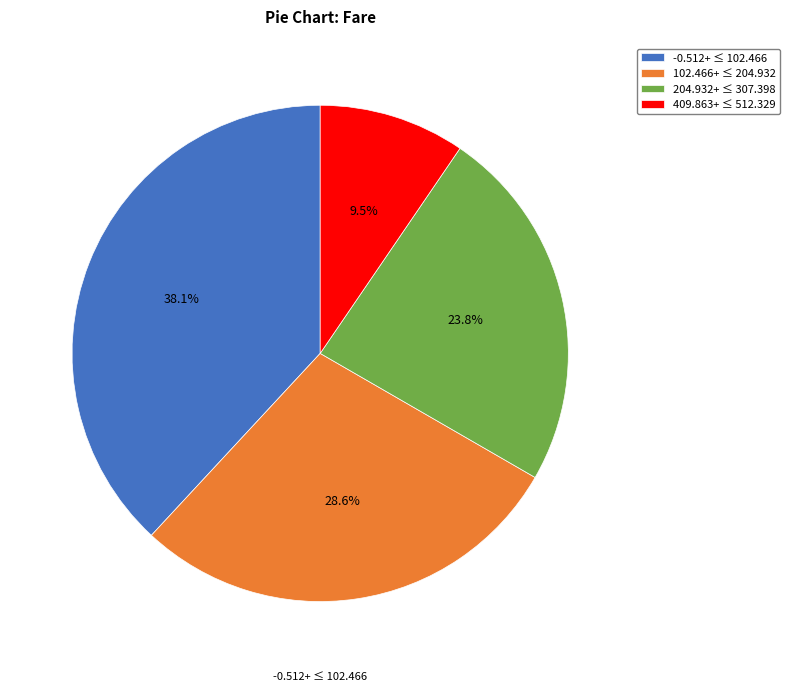

How many slices are in this pie chart?

4